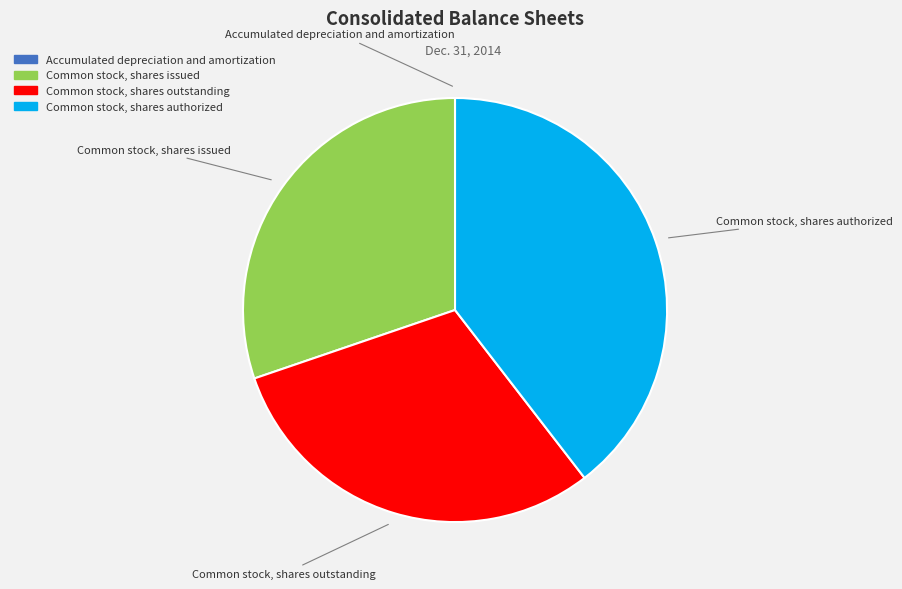

Which slice is the largest?

Common stock, shares authorized